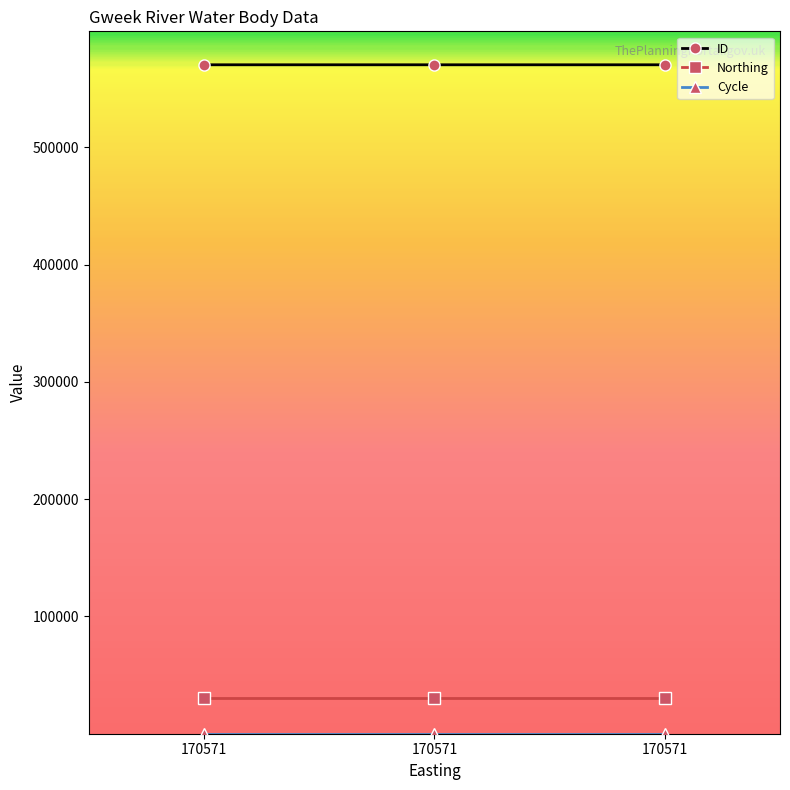

Count the number of data series in this chart.

3